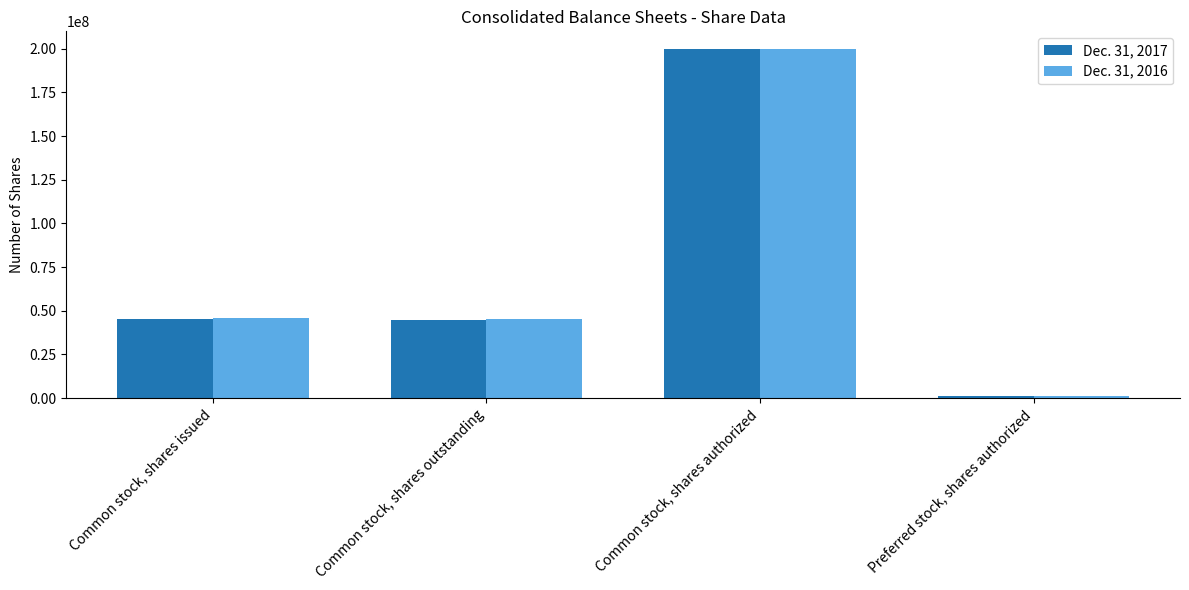

List the labels in order of Dec. 31, 2017 value, largest first.

Common stock, shares authorized, Common stock, shares issued, Common stock, shares outstanding, Preferred stock, shares authorized